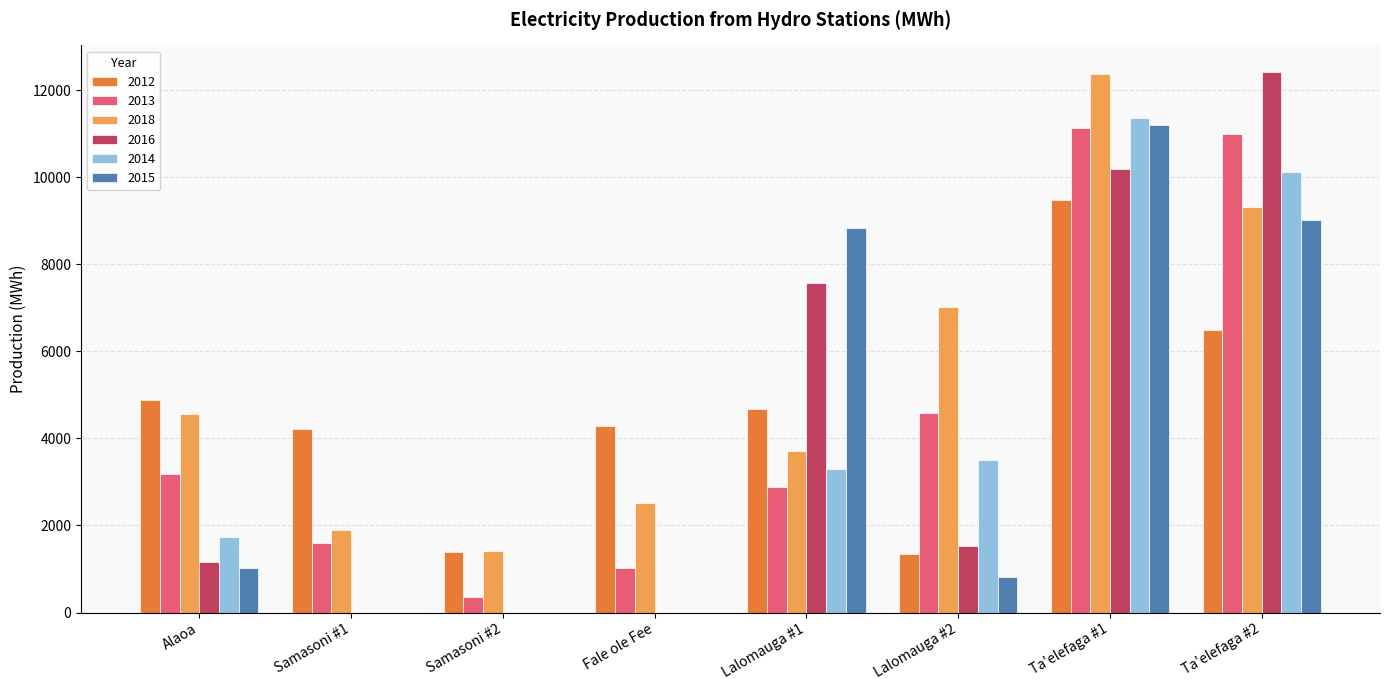

What is the sum of the 2012 values at Ta'elefaga #2 and Lalomauga #2?

7840.5